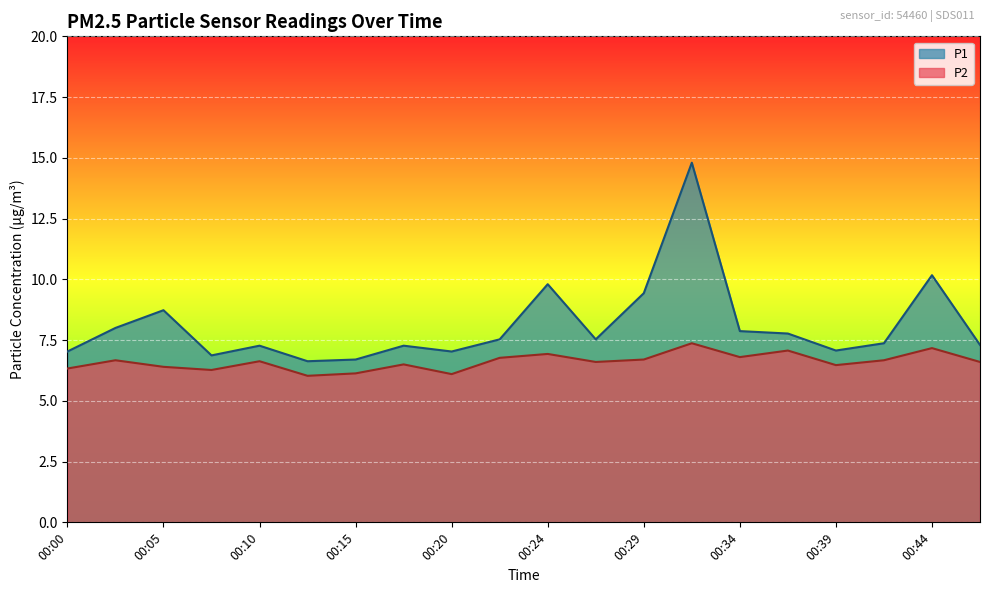

What is the value of the P1 point at the 20th from the left?

7.3